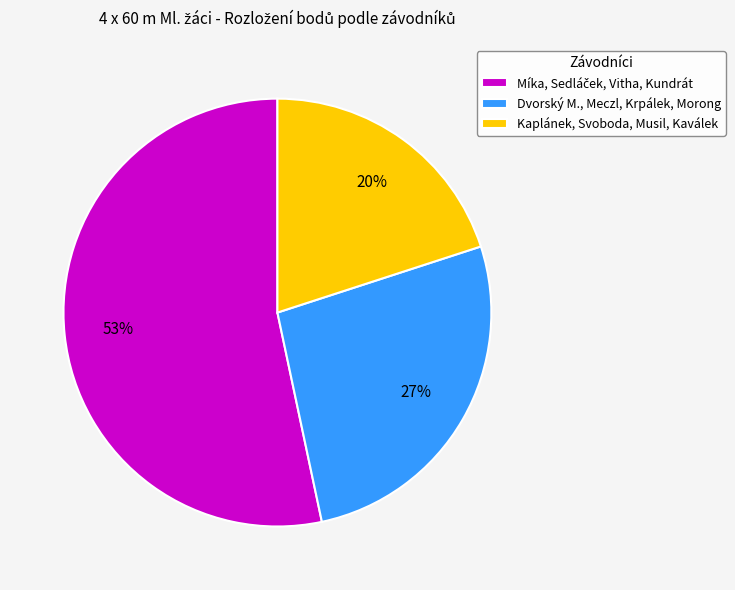

What is the smallest slice in the pie chart?

Kaplánek, Svoboda, Musil, Kaválek